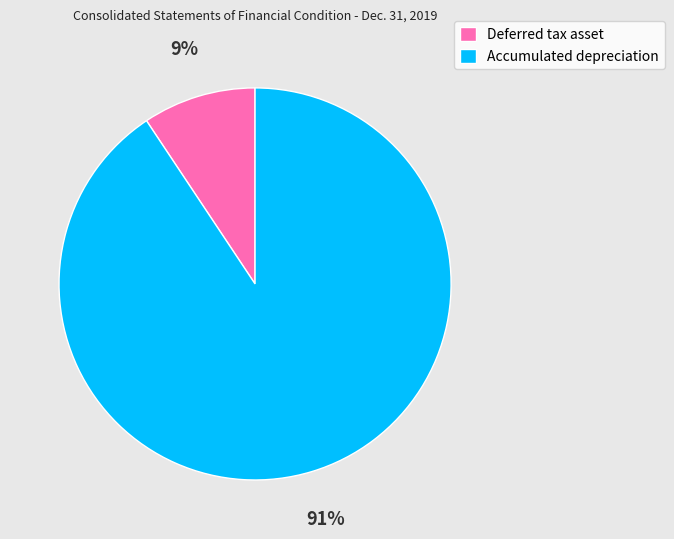

Rank the categories by value from lowest to highest.

Deferred tax asset, Accumulated depreciation